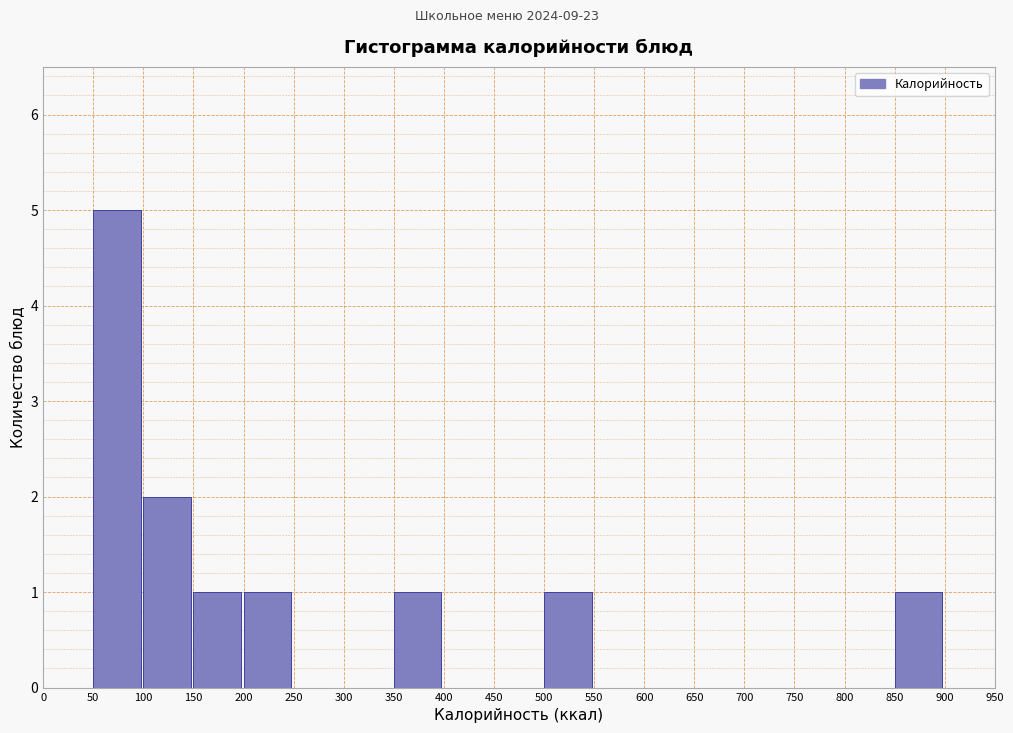

How tall is the bar that spans 100 to 150 on the x-axis? The values are not printed on the chart, so give them approximately, as read against the axis.

2